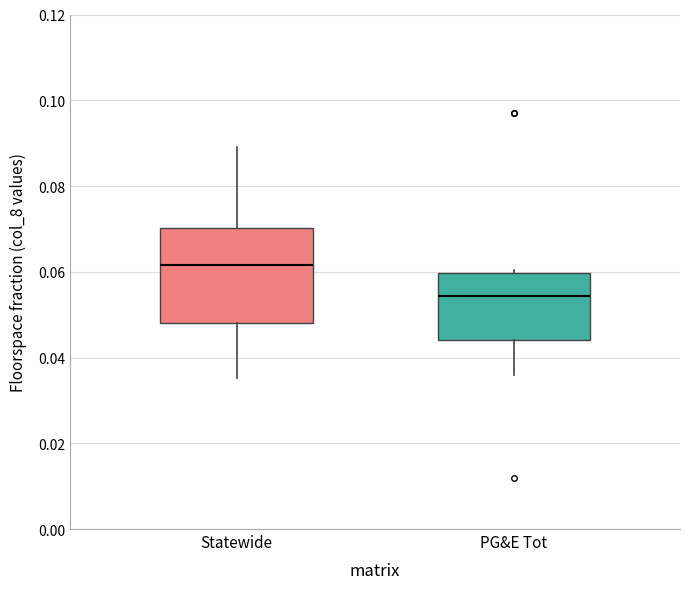

Where is the lower edge of the box for PG&E Tot on the y-axis? The values are not printed on the chart, so give them approximately, as read against the axis.

0.044